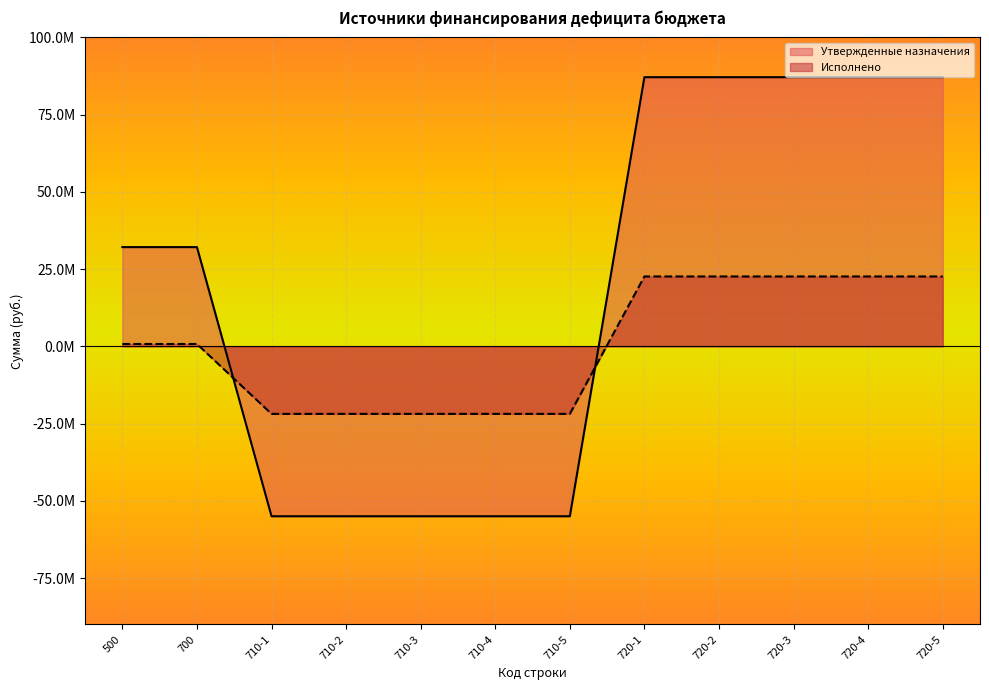

True or false: Исполнено and Утвержденные назначения cross at least once.

True